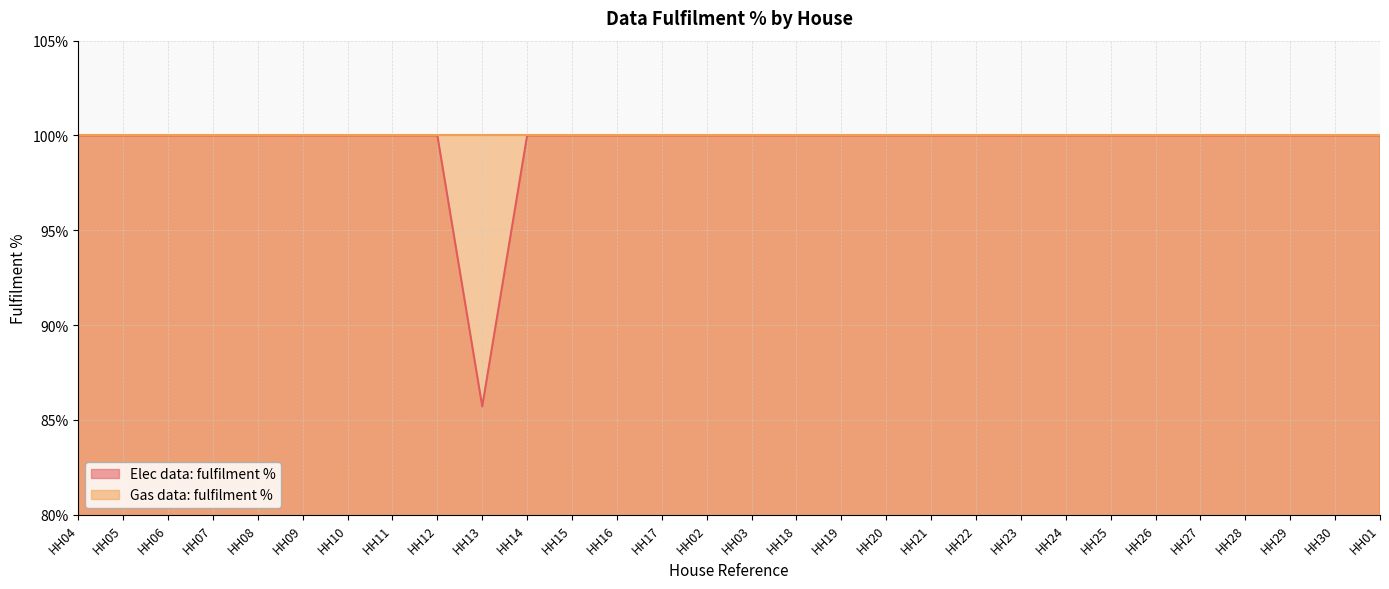

What is the sum of all values?

2985.7